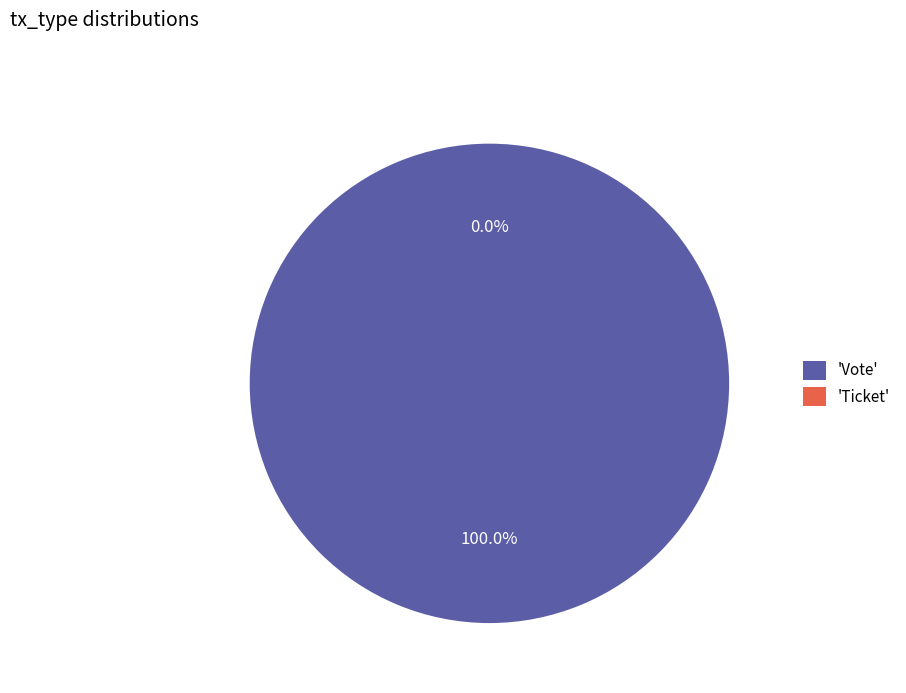

To the nearest percent, what is the difference between the largest and smallest slice percentages?

100%